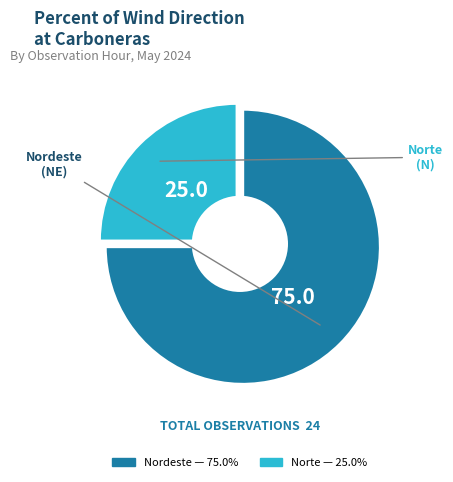

Between Norte and Nordeste, which is larger?

Nordeste